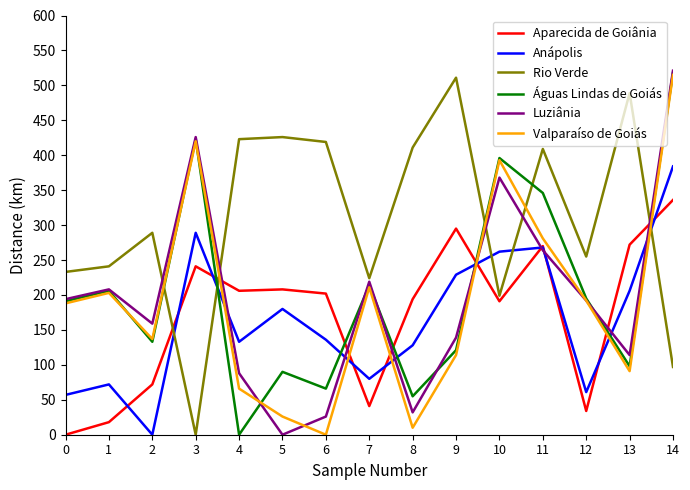

What is the sum of the Águas Lindas de Goiás values at 2 and 9?

254